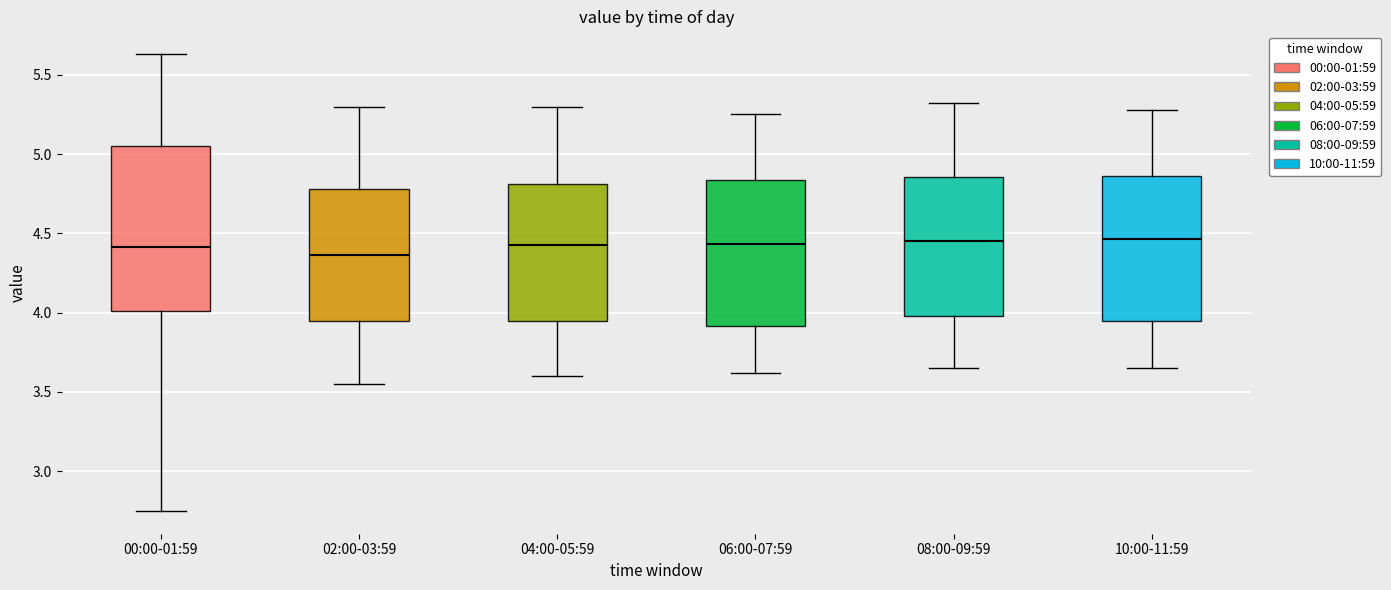

Reading left to right, transcribe this box plot: for each box, give where its median line is, the range the box spans, and where its two whiskers end, as read against the y-axis. The values are not printed on the chart, so give them approximately, as read against the axis.

00:00-01:59: median 4.40, box 4.00 to 5.05, whiskers 2.75 to 5.65
02:00-03:59: median 4.35, box 3.95 to 4.80, whiskers 3.55 to 5.30
04:00-05:59: median 4.45, box 3.95 to 4.80, whiskers 3.60 to 5.30
06:00-07:59: median 4.45, box 3.90 to 4.85, whiskers 3.60 to 5.25
08:00-09:59: median 4.45, box 4.00 to 4.85, whiskers 3.65 to 5.30
10:00-11:59: median 4.45, box 3.95 to 4.85, whiskers 3.65 to 5.30